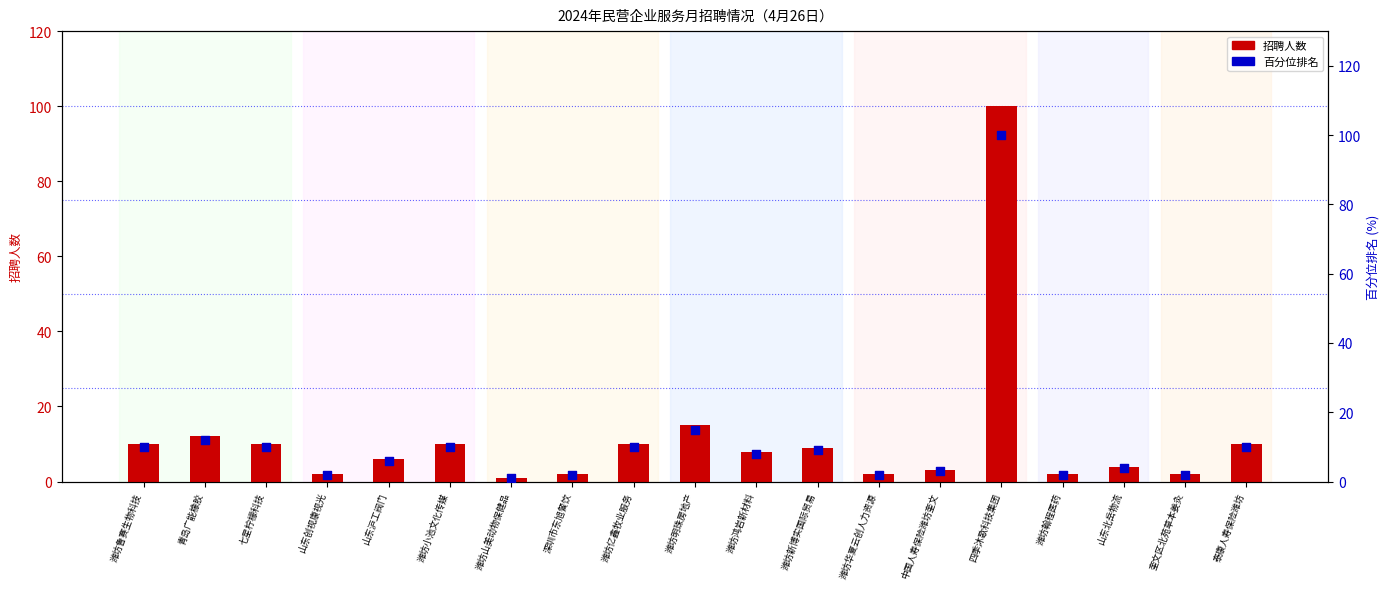

What are all the series names shown in the legend?

招聘人数, 百分位排名